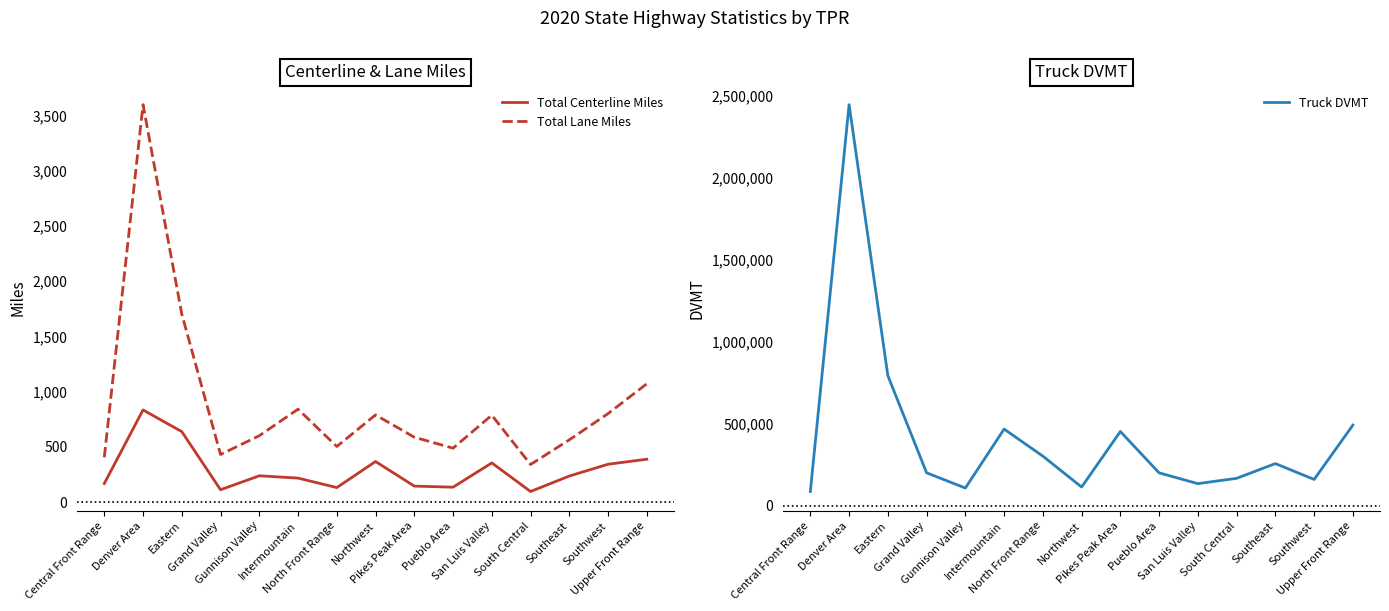

What is the minimum value shown in the chart?

96.6